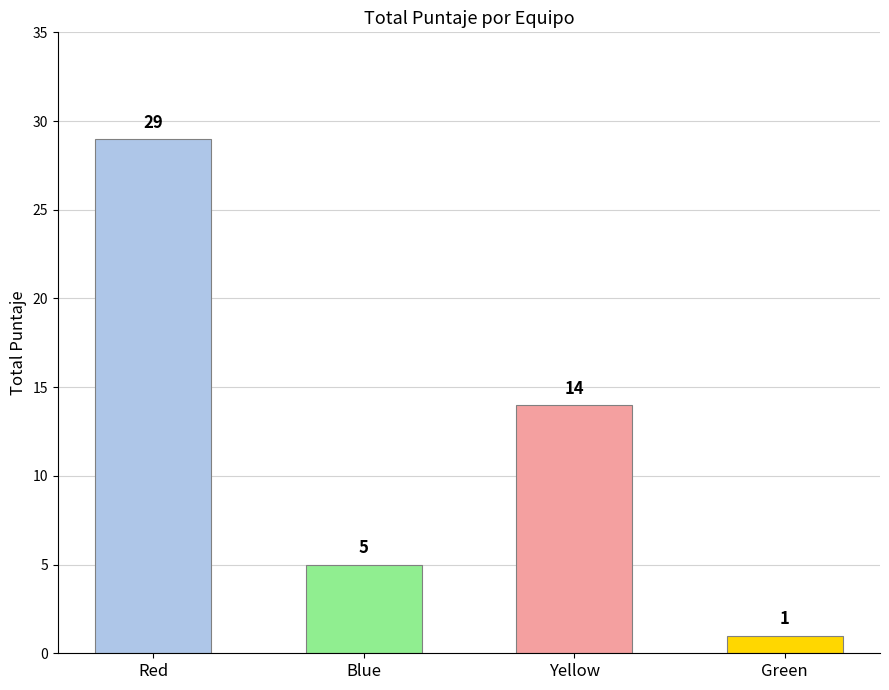

Are the bars horizontal?

No